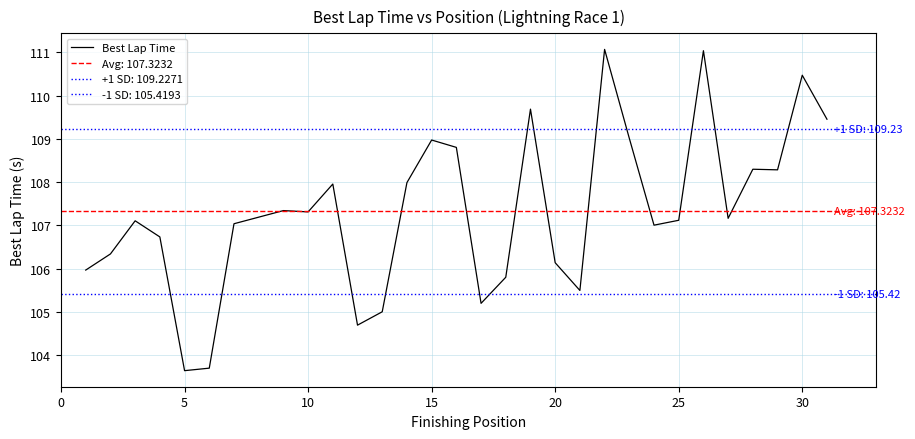

What is the highest value of the Best Lap Time series?

111.1